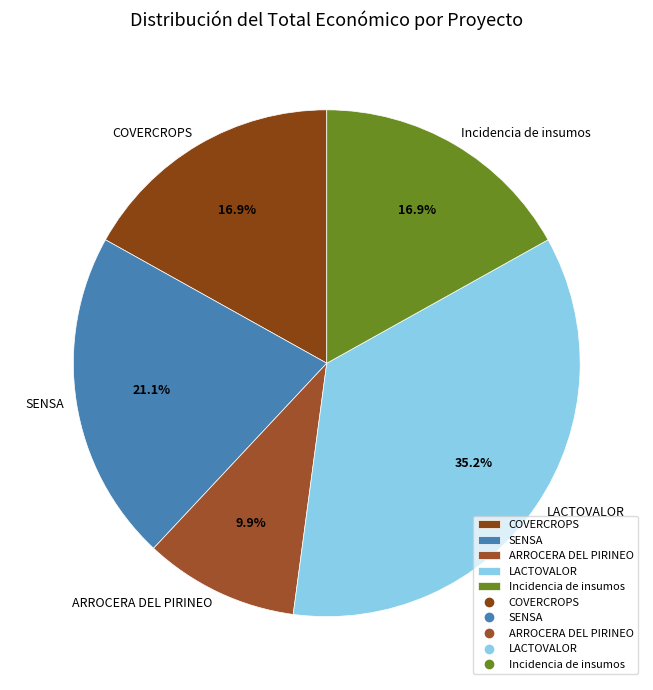

What percentage is the LACTOVALOR slice, to the nearest percent?

35%